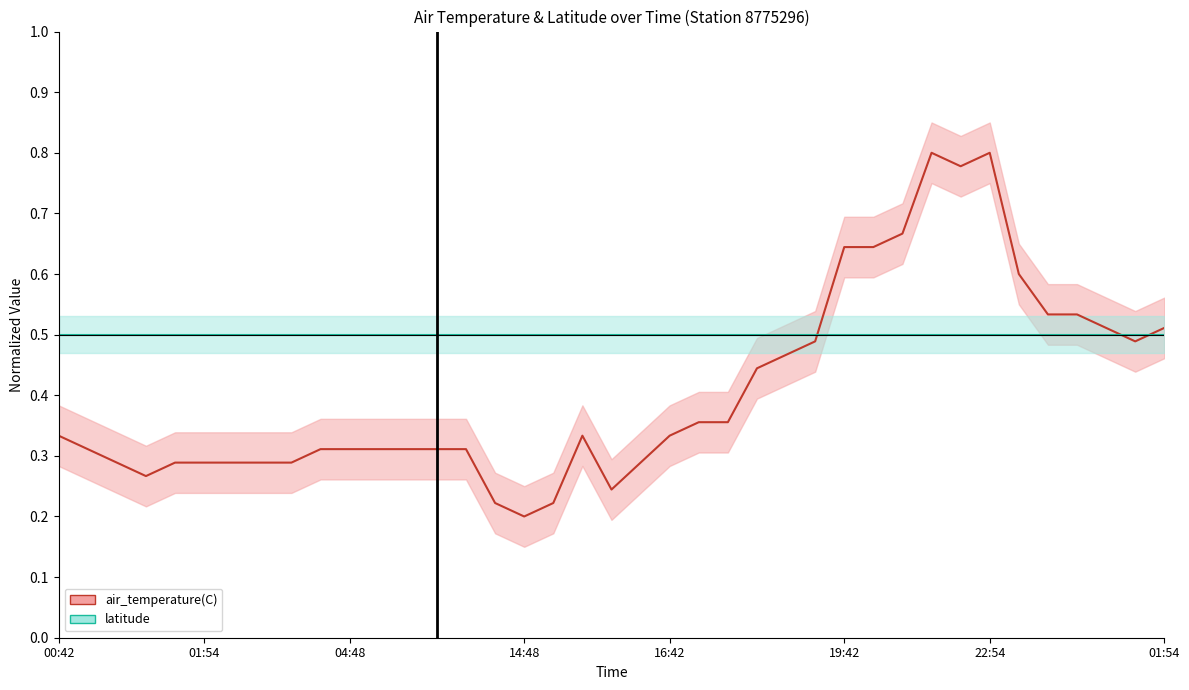

Does the chart display data point markers on the line(s)?

No